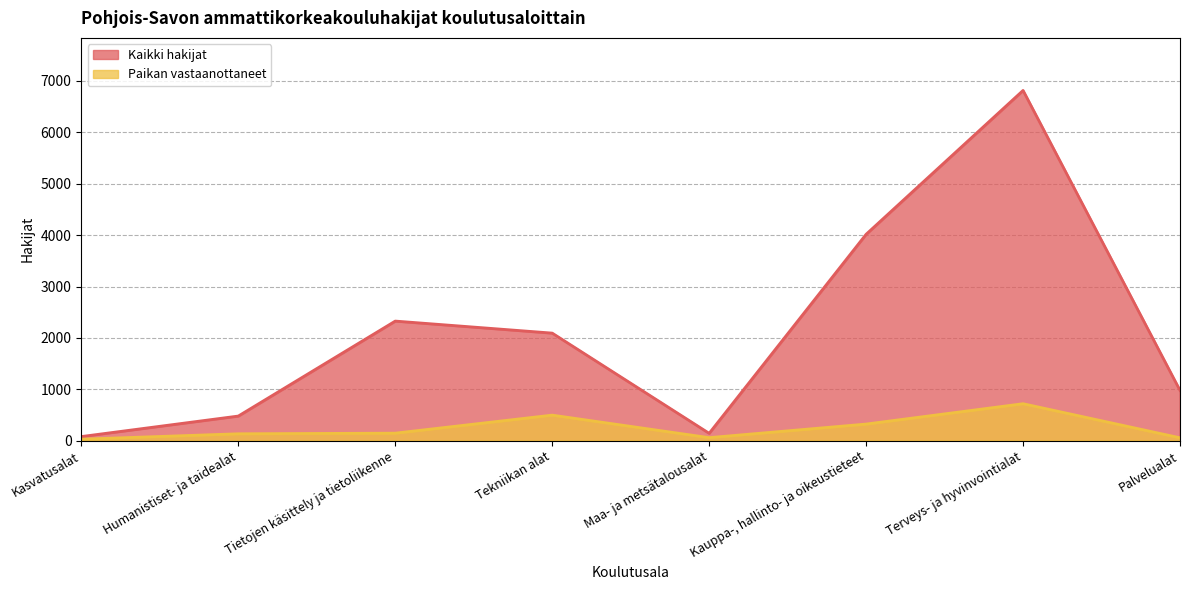

Reading left to right, what are all the values shown in this chart?

Kaikki hakijat: Kasvatusalat=81	Humanistiset- ja taidealat=480	Tietojen käsittely ja tietoliikenne=2328	Tekniikan alat=2094	Maa- ja metsätalousalat=144	Kauppa-, hallinto- ja oikeustieteet=4017	Terveys- ja hyvinvointialat=6816	Palvelualat=978
Paikan vastaanottaneet: Kasvatusalat=30	Humanistiset- ja taidealat=135	Tietojen käsittely ja tietoliikenne=147	Tekniikan alat=498	Maa- ja metsätalousalat=60	Kauppa-, hallinto- ja oikeustieteet=324	Terveys- ja hyvinvointialat=720	Palvelualat=57